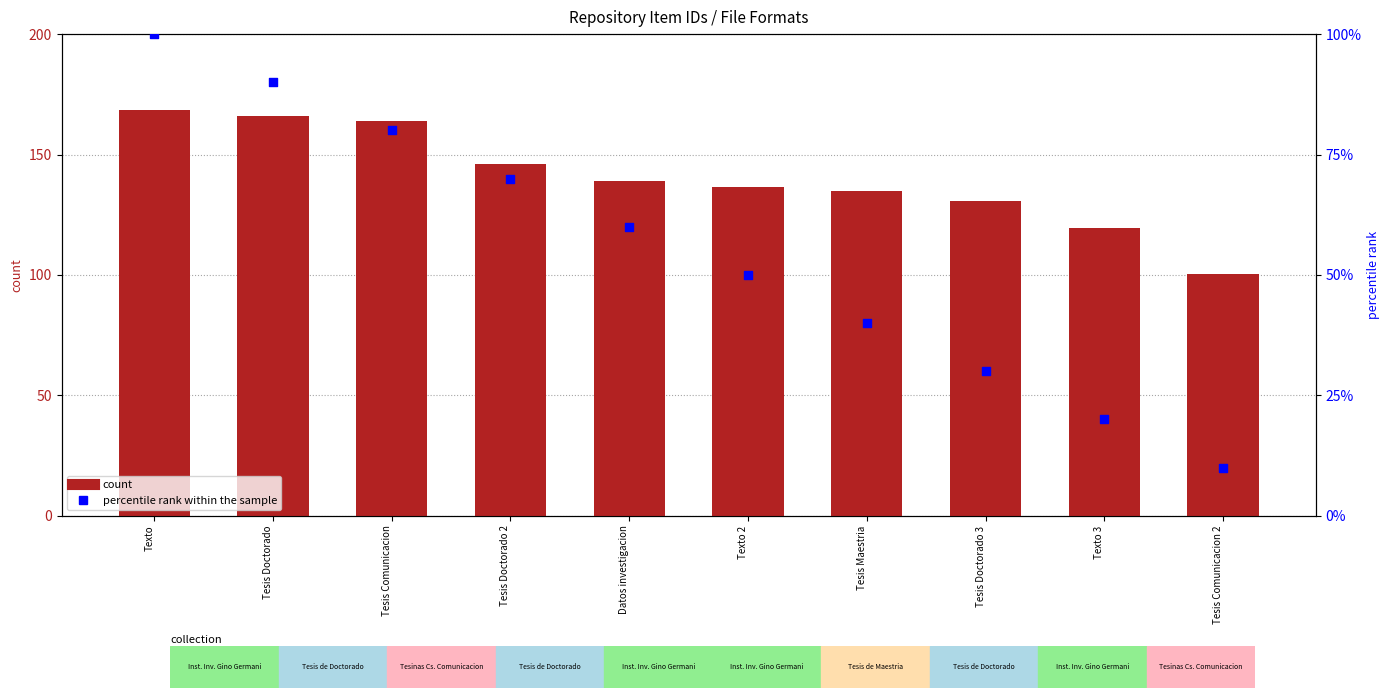

What are all the series names shown in the legend?

count, percentile rank within the sample